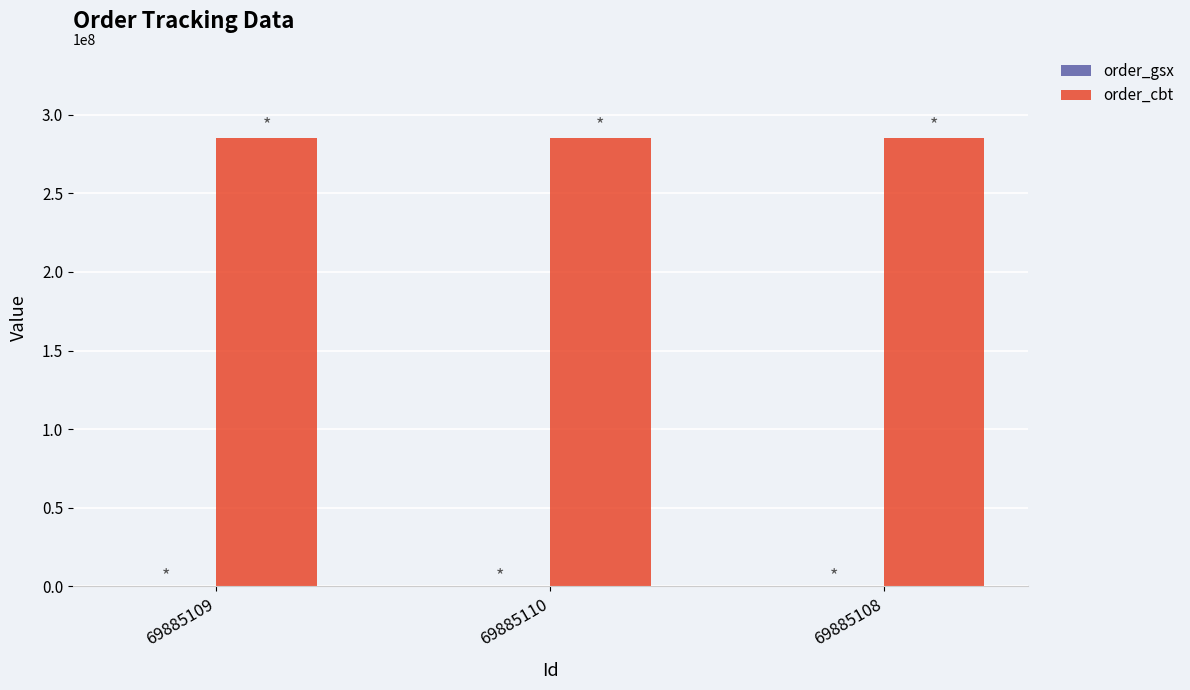

What is the maximum value shown in the chart?

284846312